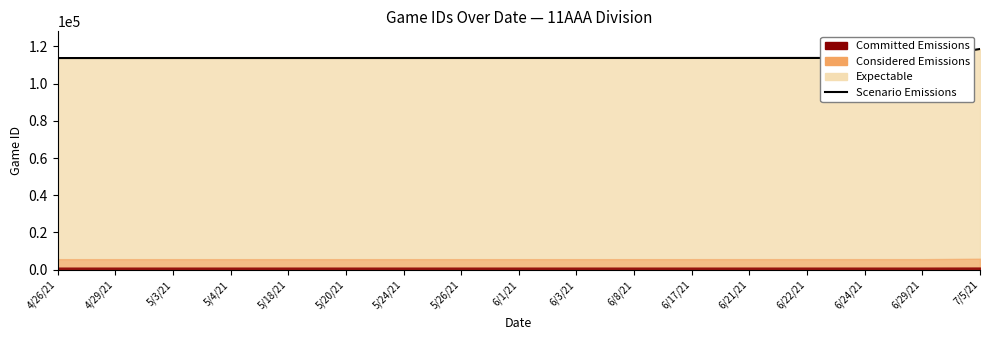

What is the difference between the maximum and second lowest values?

4857